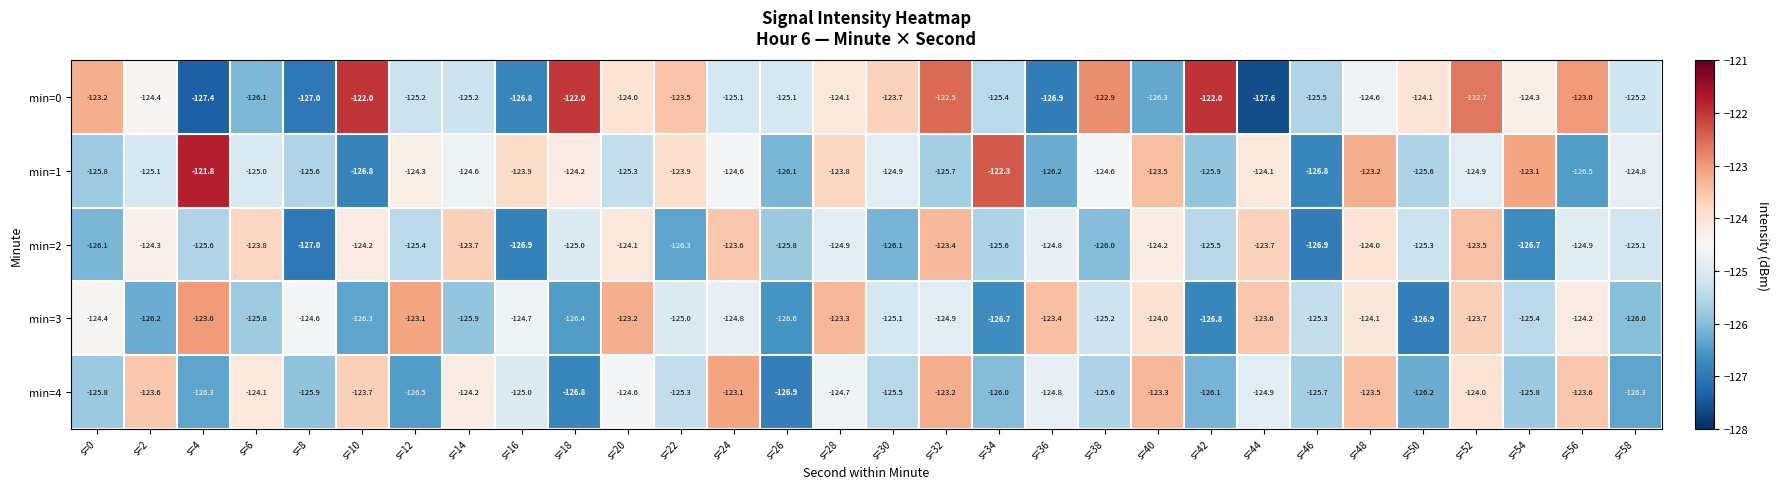

At s=14, list the series in order from largest to smallest.

min=2, min=4, min=1, min=0, min=3